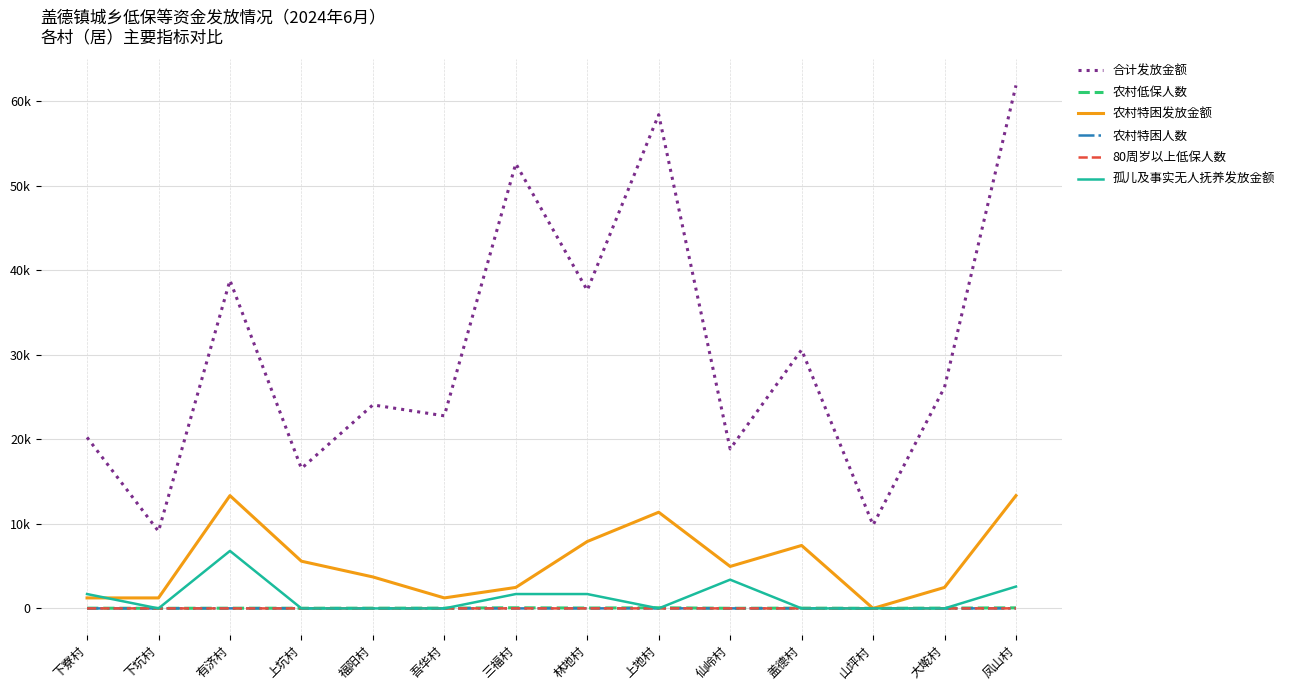

Where is the first local minimum for 农村特困发放金额?

吾华村